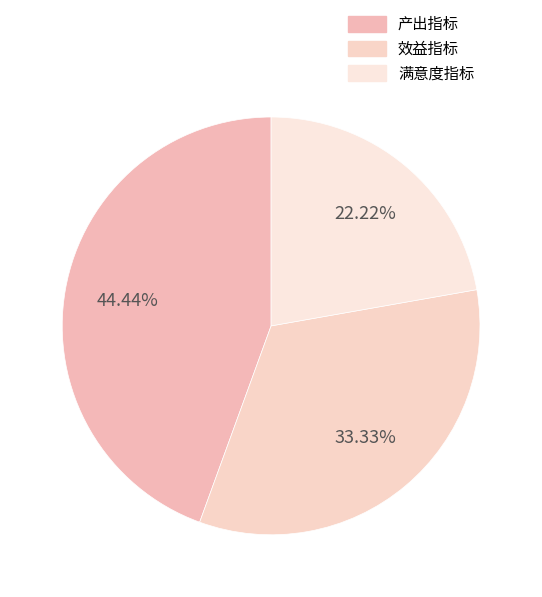

Does 效益指标 represent more than half of the total?

No